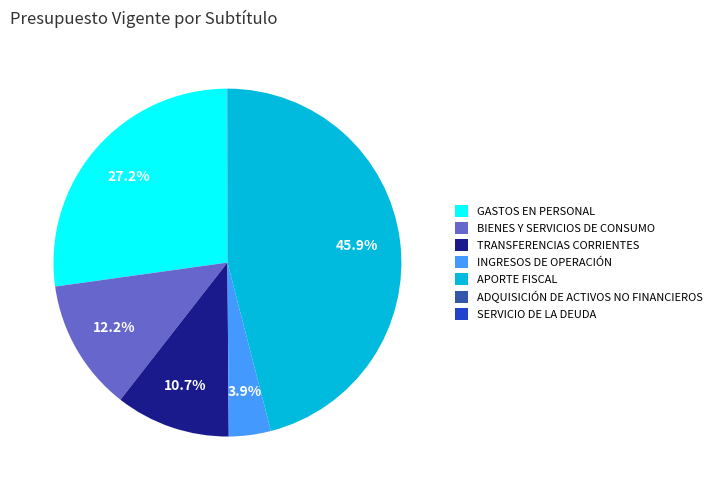

True or false: BIENES Y SERVICIOS DE CONSUMO accounts for 17% of the total.

False